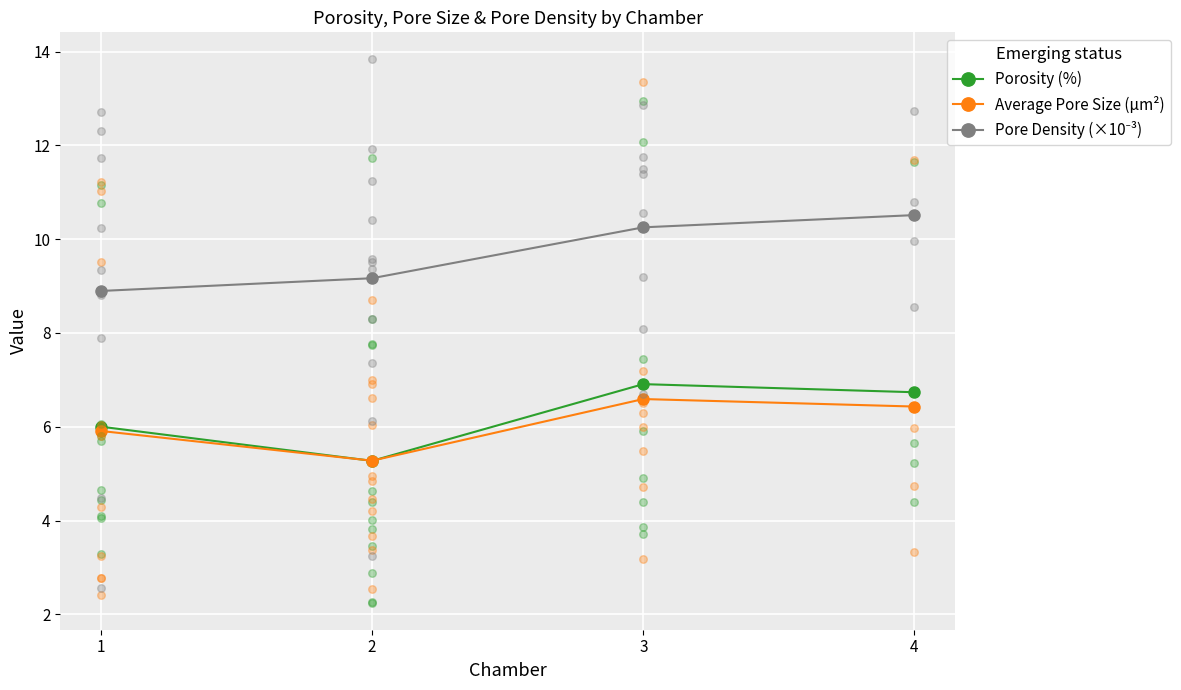

What are all the series names shown in the legend?

Porosity (%), Average Pore Size (μm²), Pore Density (×10⁻³)